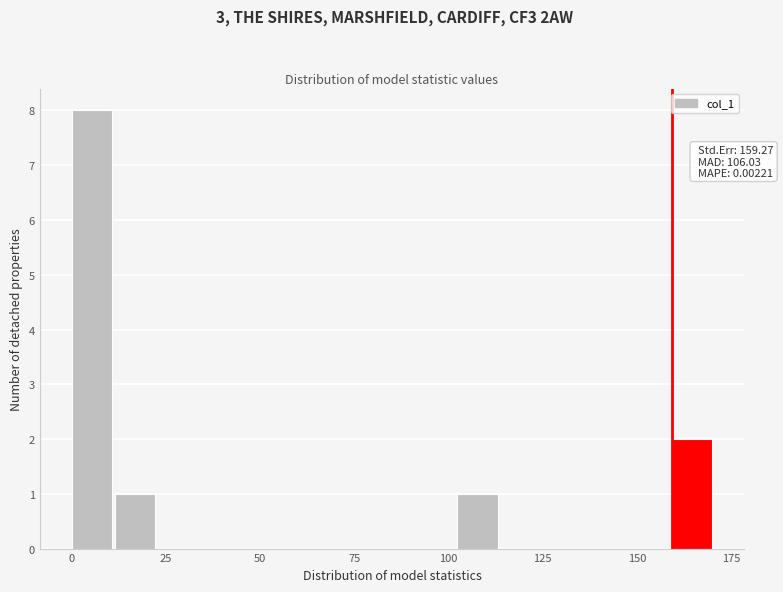

Read against the x-axis, roughly where is the centre of the tallest bar?

5